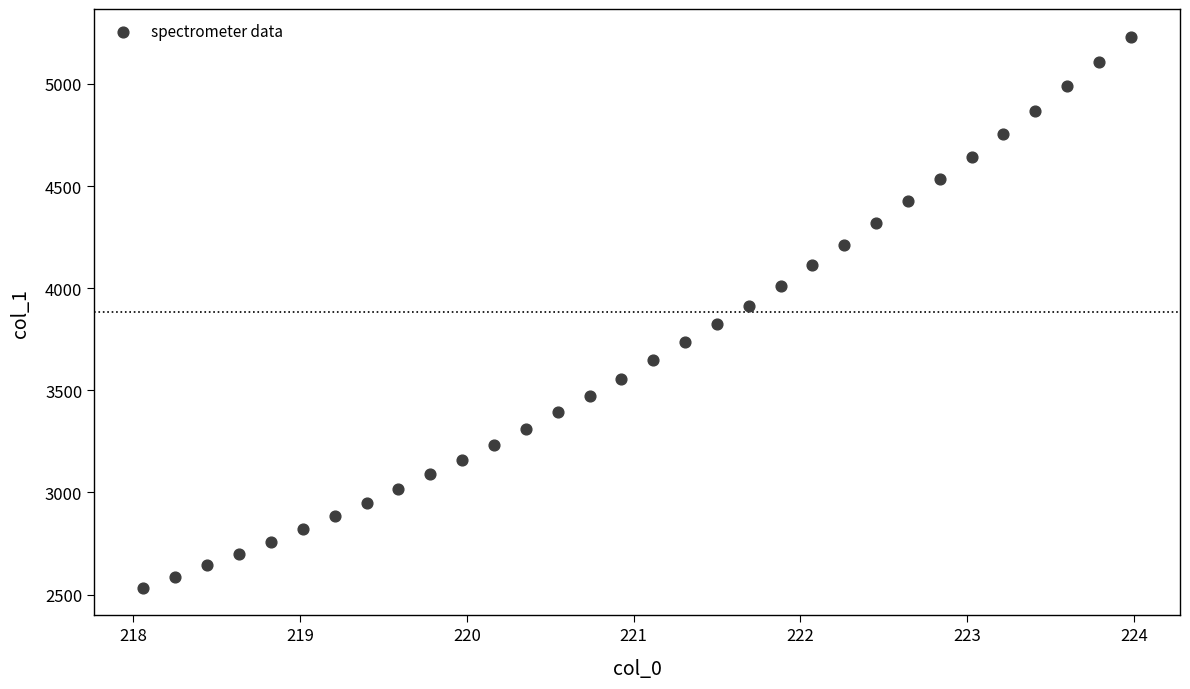

What is the range of Y values (max minus min)?

2698.0